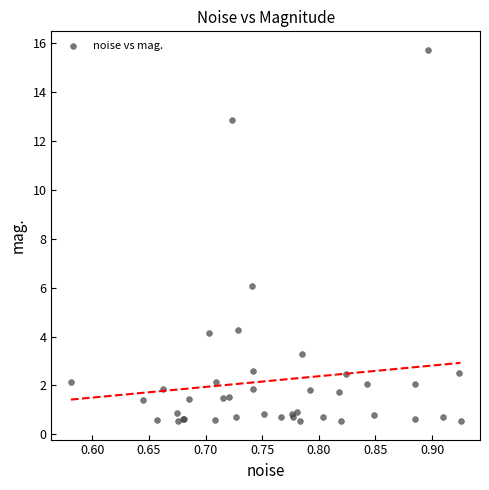

What Y value in the scatter plot is closest to 8?

6.1